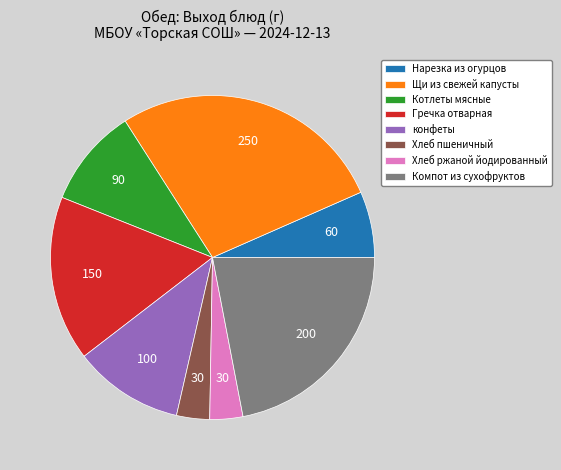

Is Гречка отварная the majority of the pie?

No